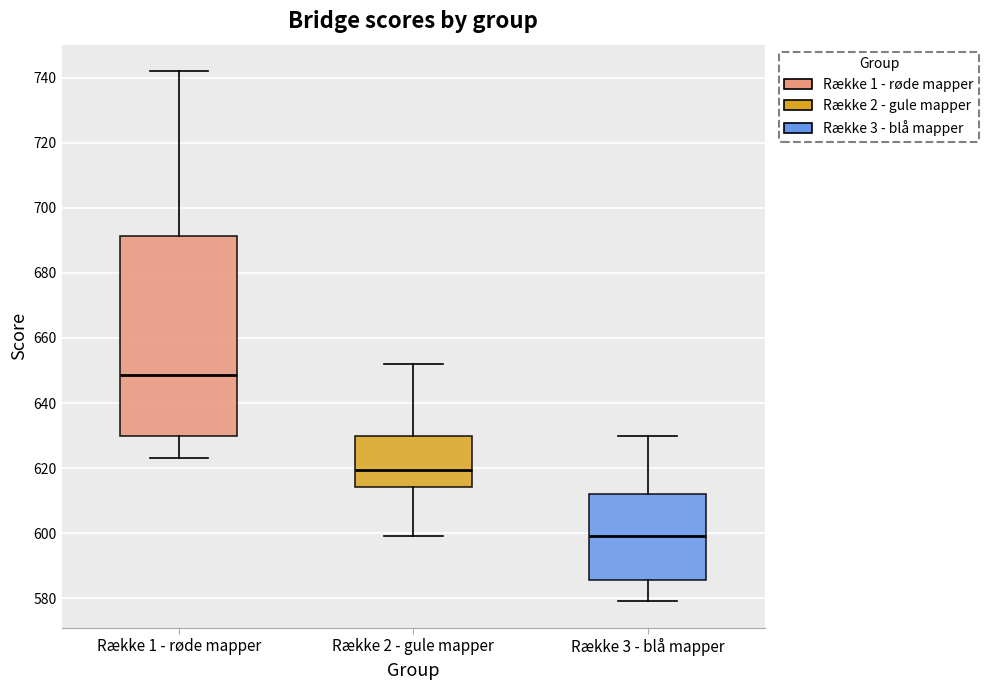

Reading left to right, transcribe this box plot: for each box, give where its median line is, the range the box spans, and where its two whiskers end, as read against the y-axis. The values are not printed on the chart, so give them approximately, as read against the axis.

Række 1 - røde mapper: median 648, box 630 to 692, whiskers 624 to 742
Række 2 - gule mapper: median 620, box 614 to 630, whiskers 600 to 652
Række 3 - blå mapper: median 600, box 586 to 612, whiskers 580 to 630